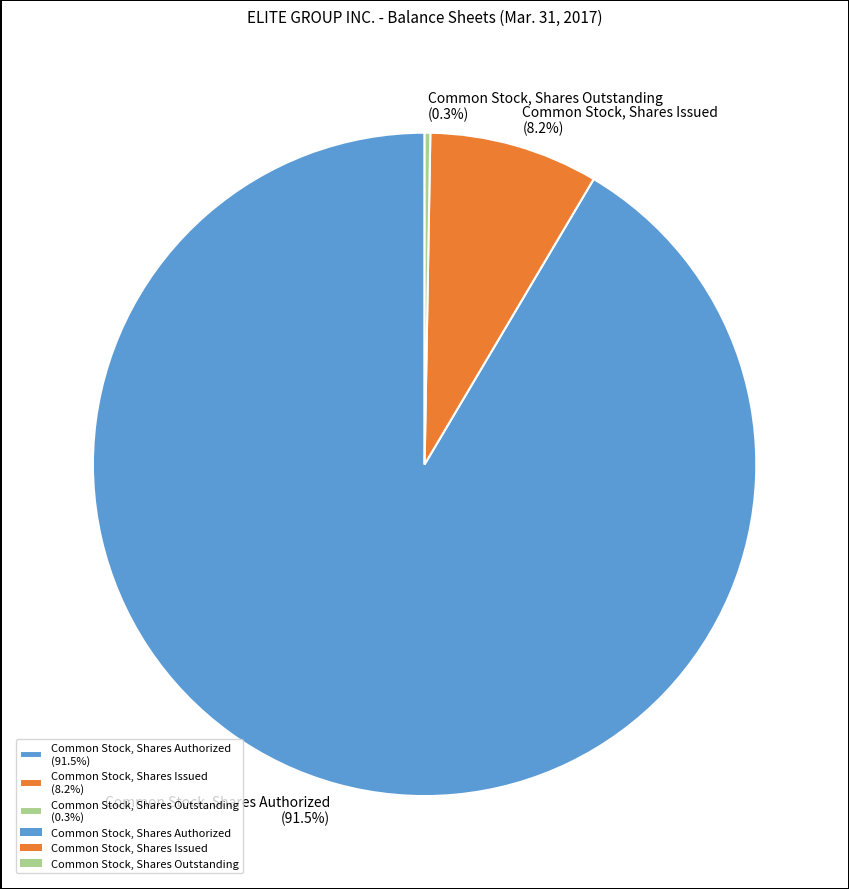

To the nearest percent, what is the difference between the largest and smallest slice percentages?

91%